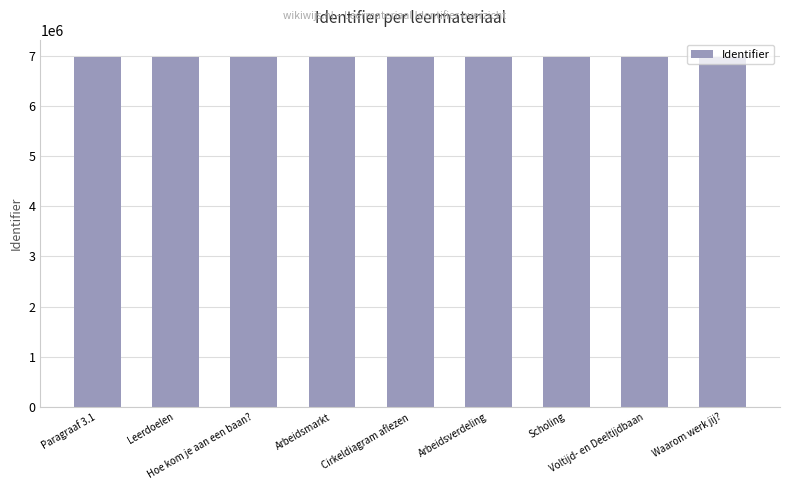

What is the sum of all values?

62705372